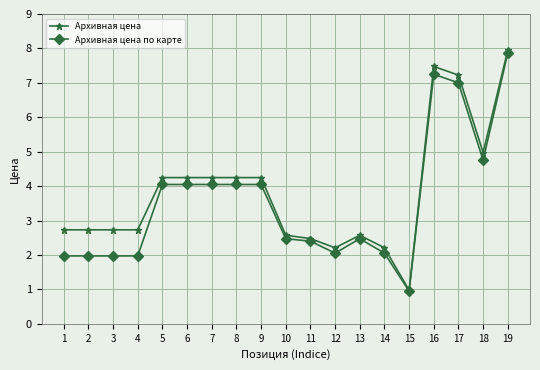

Which series has the widest spread of values?

Архивная цена